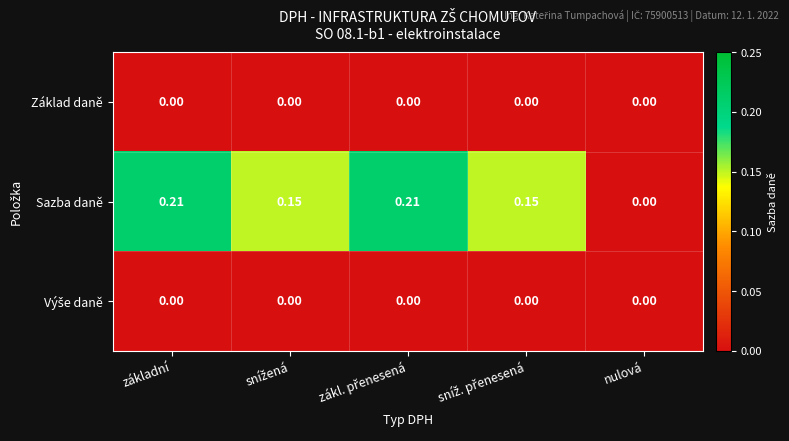

Which series has the largest total across all categories?

Sazba daně